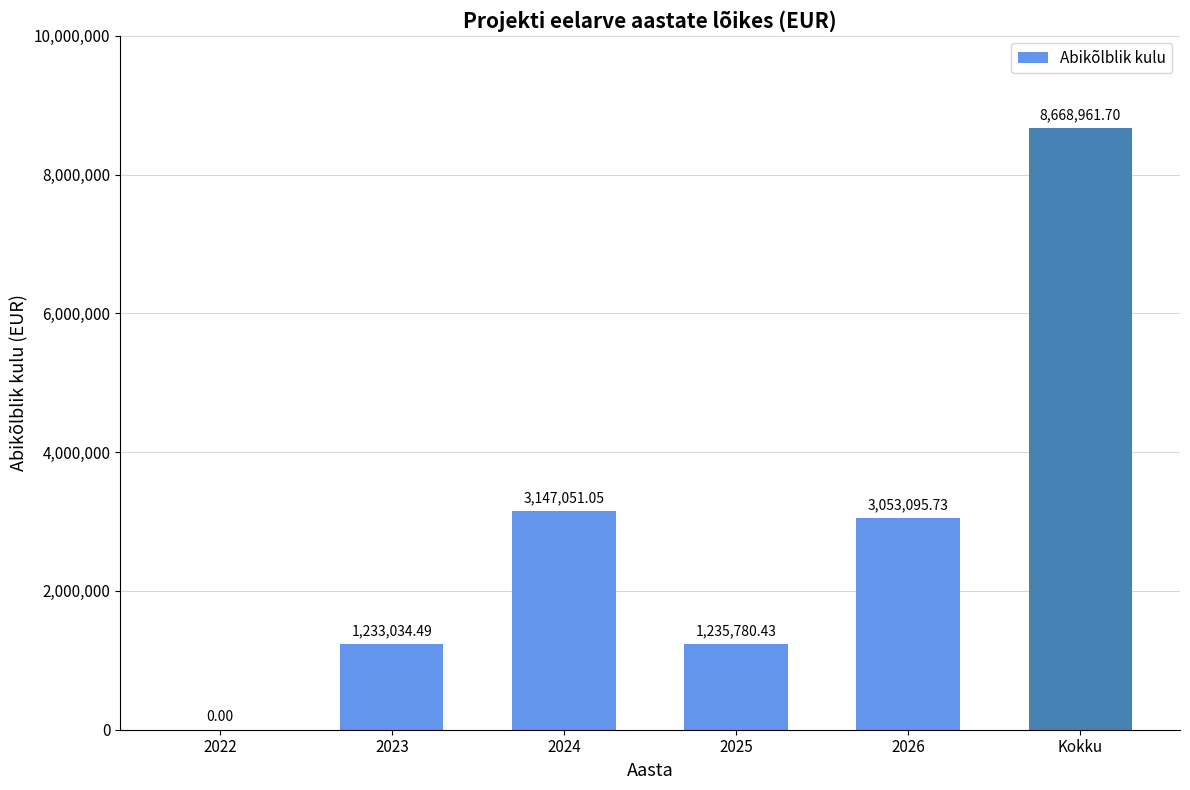

Between 2022 and 2025, which is larger?

2025